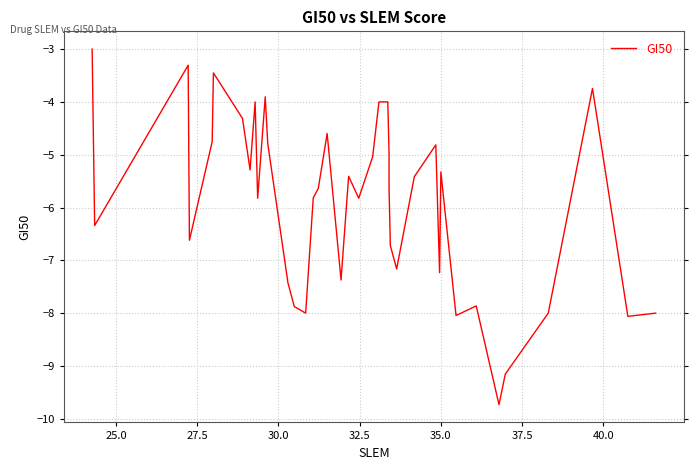

True or false: the data shows -8.8 at 30.

False